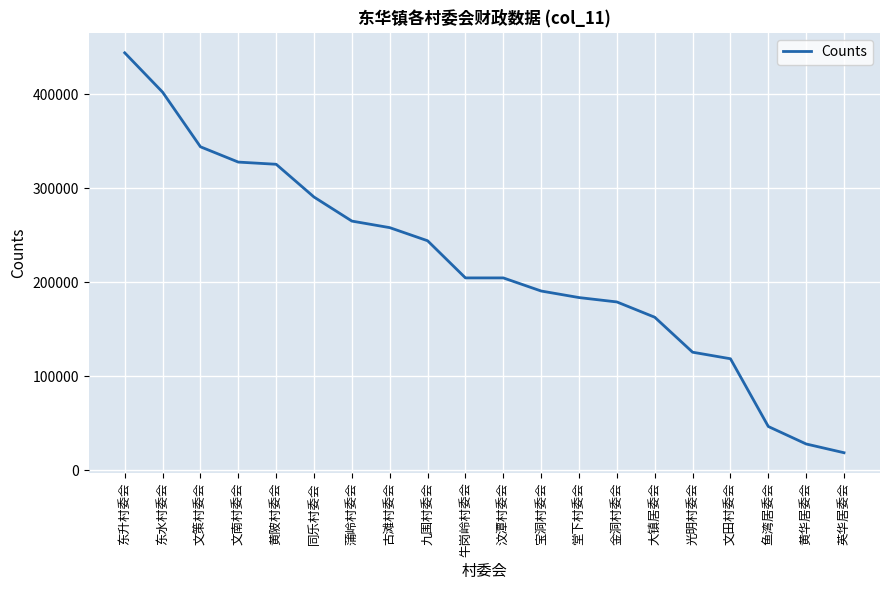

What position from the right is 宝洞村委会?

9